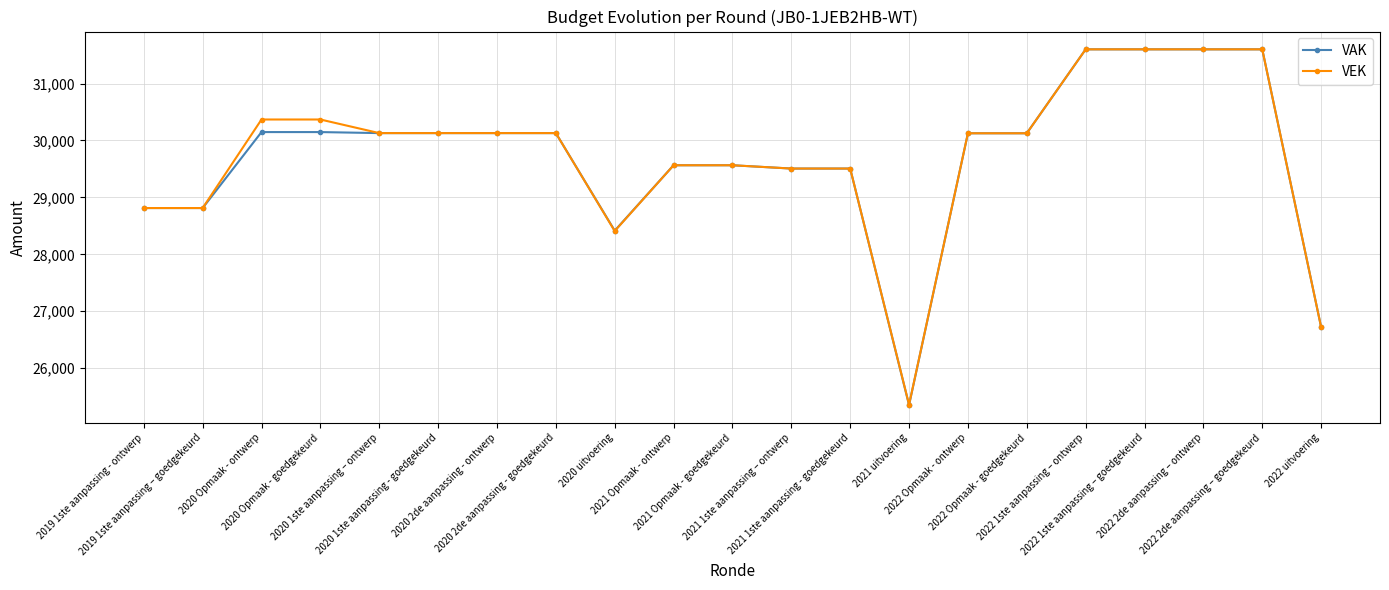

What is the minimum value for VAK?

25351